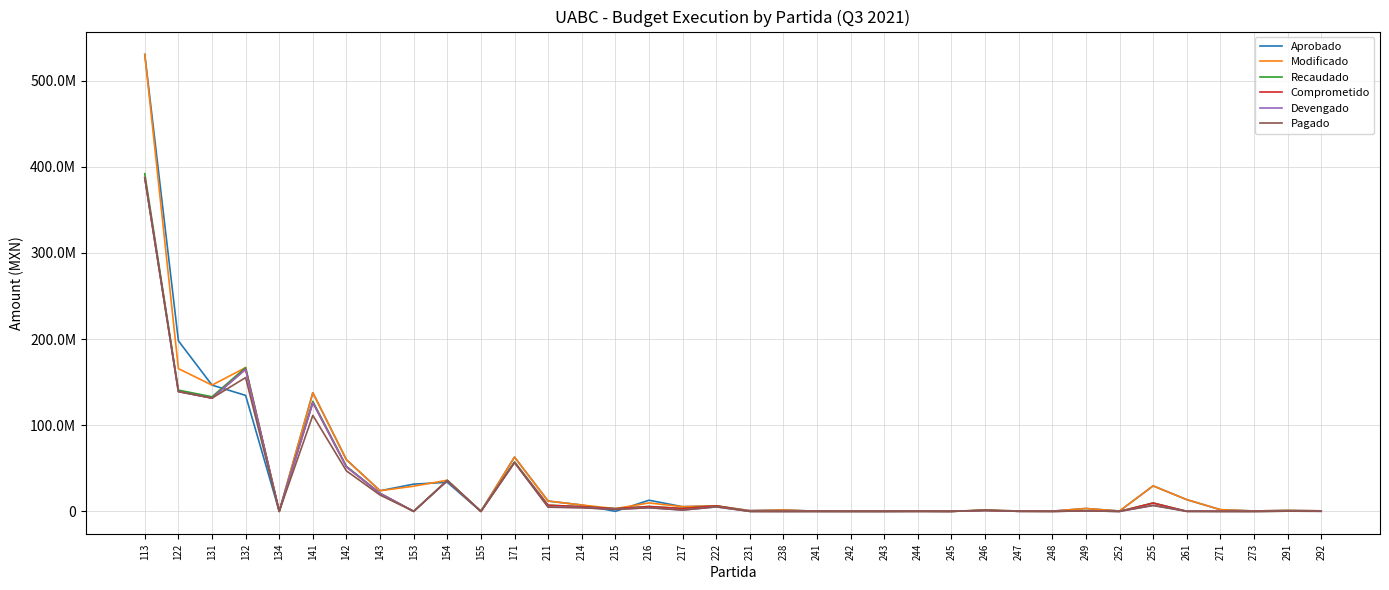

True or false: Pagado has more than 1 points higher than both neighbors.

True